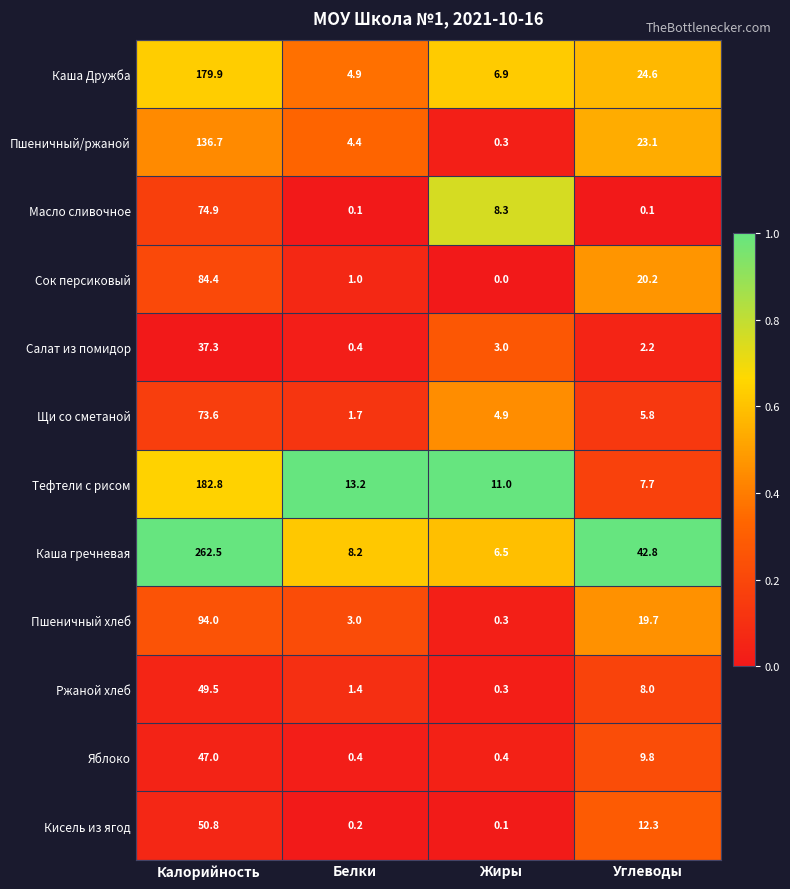

Which series has the largest total across all categories?

Каша гречневая